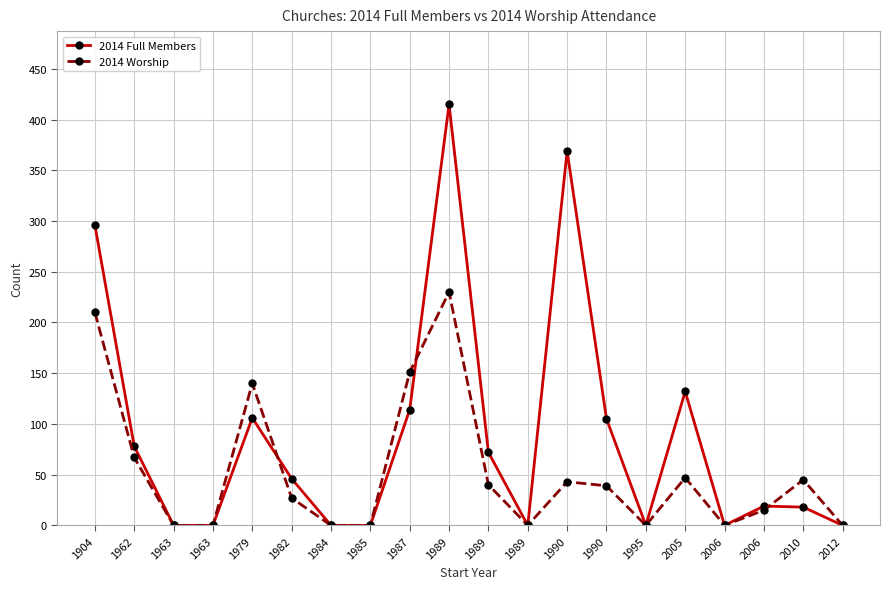

True or false: 2014 Full Members and 2014 Worship intersect in this chart.

True